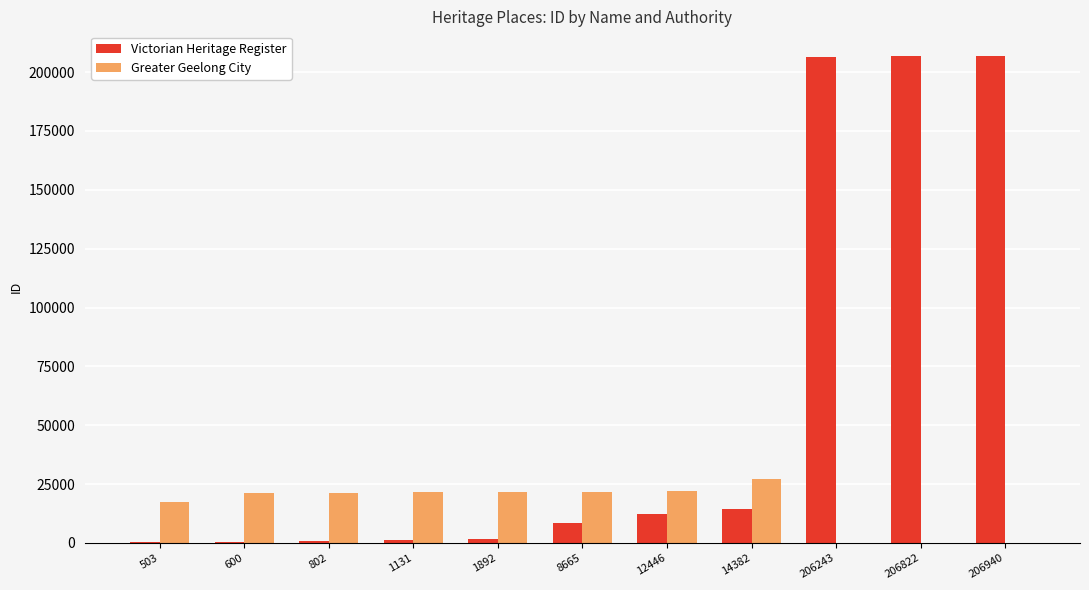

What is the sum of the Victorian Heritage Register values at 206822 and 802?

207624